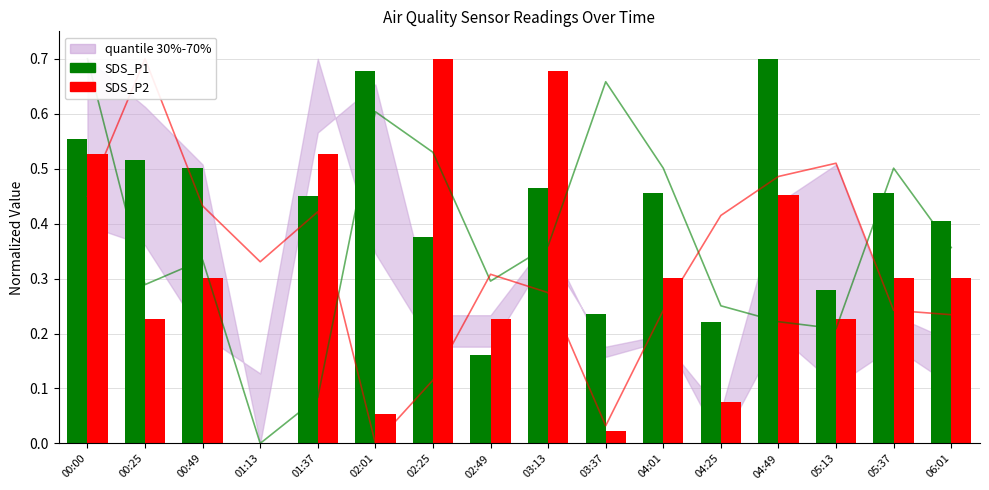

What is the difference between the highest and lowest values at 06:01?

0.1